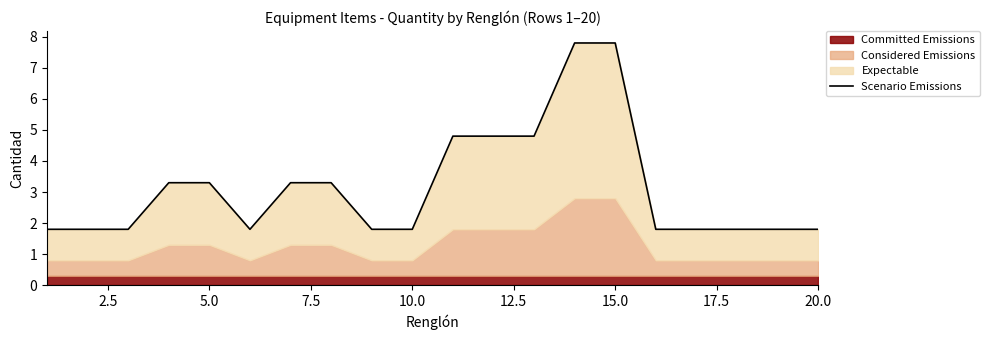

How many lines are shown in the chart?

1